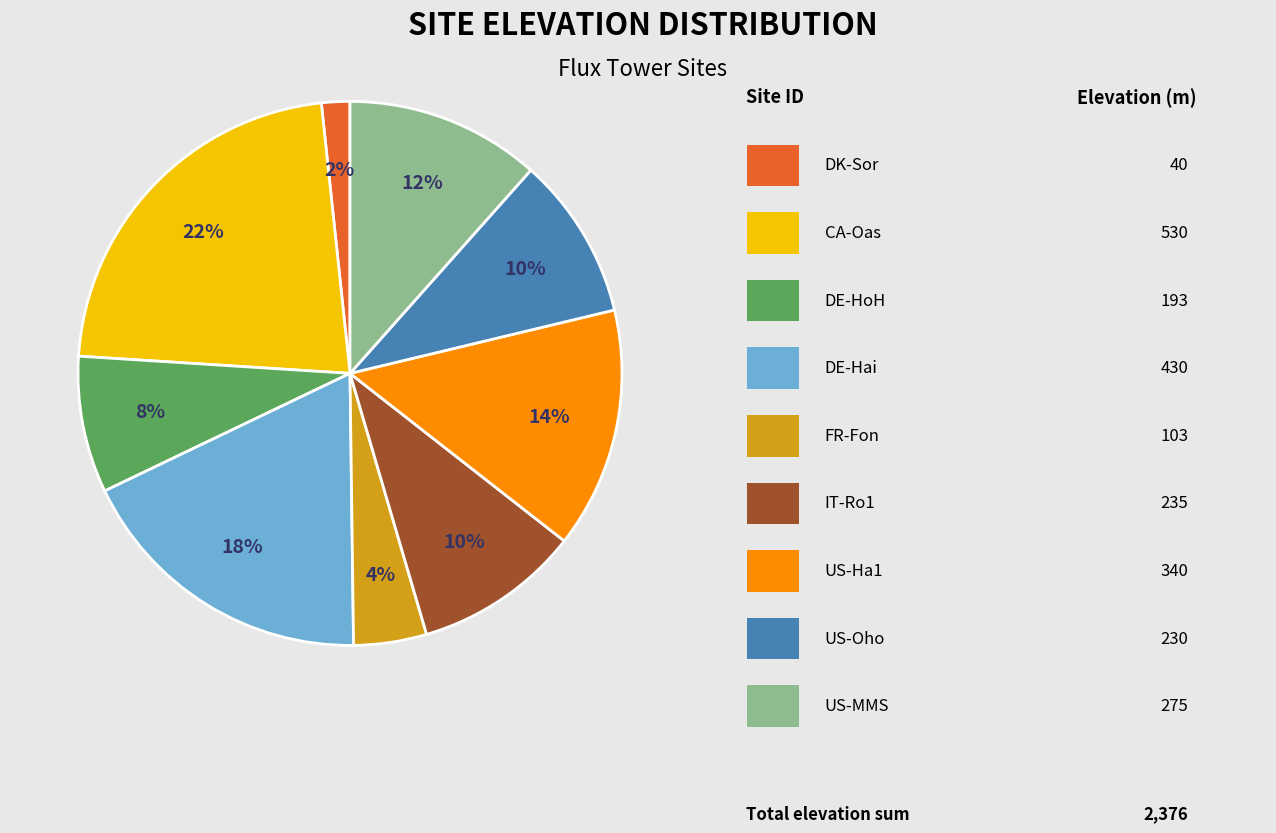

Does any single category account for the majority?

No